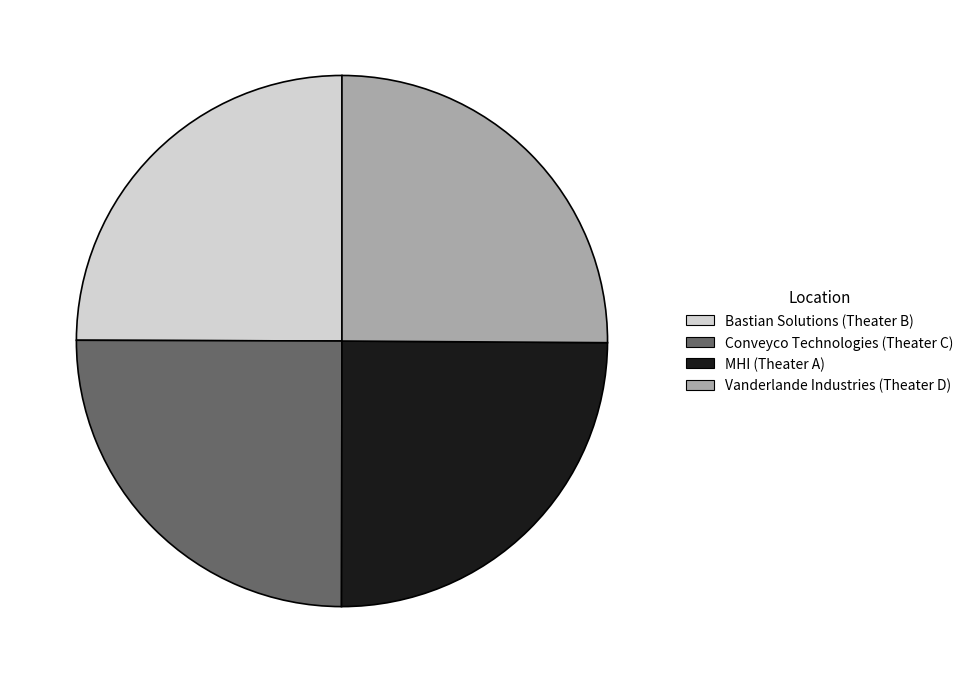

What is the ratio of the value at Conveyco Technologies (Theater C) to the value at Bastian Solutions (Theater B)?

1.0